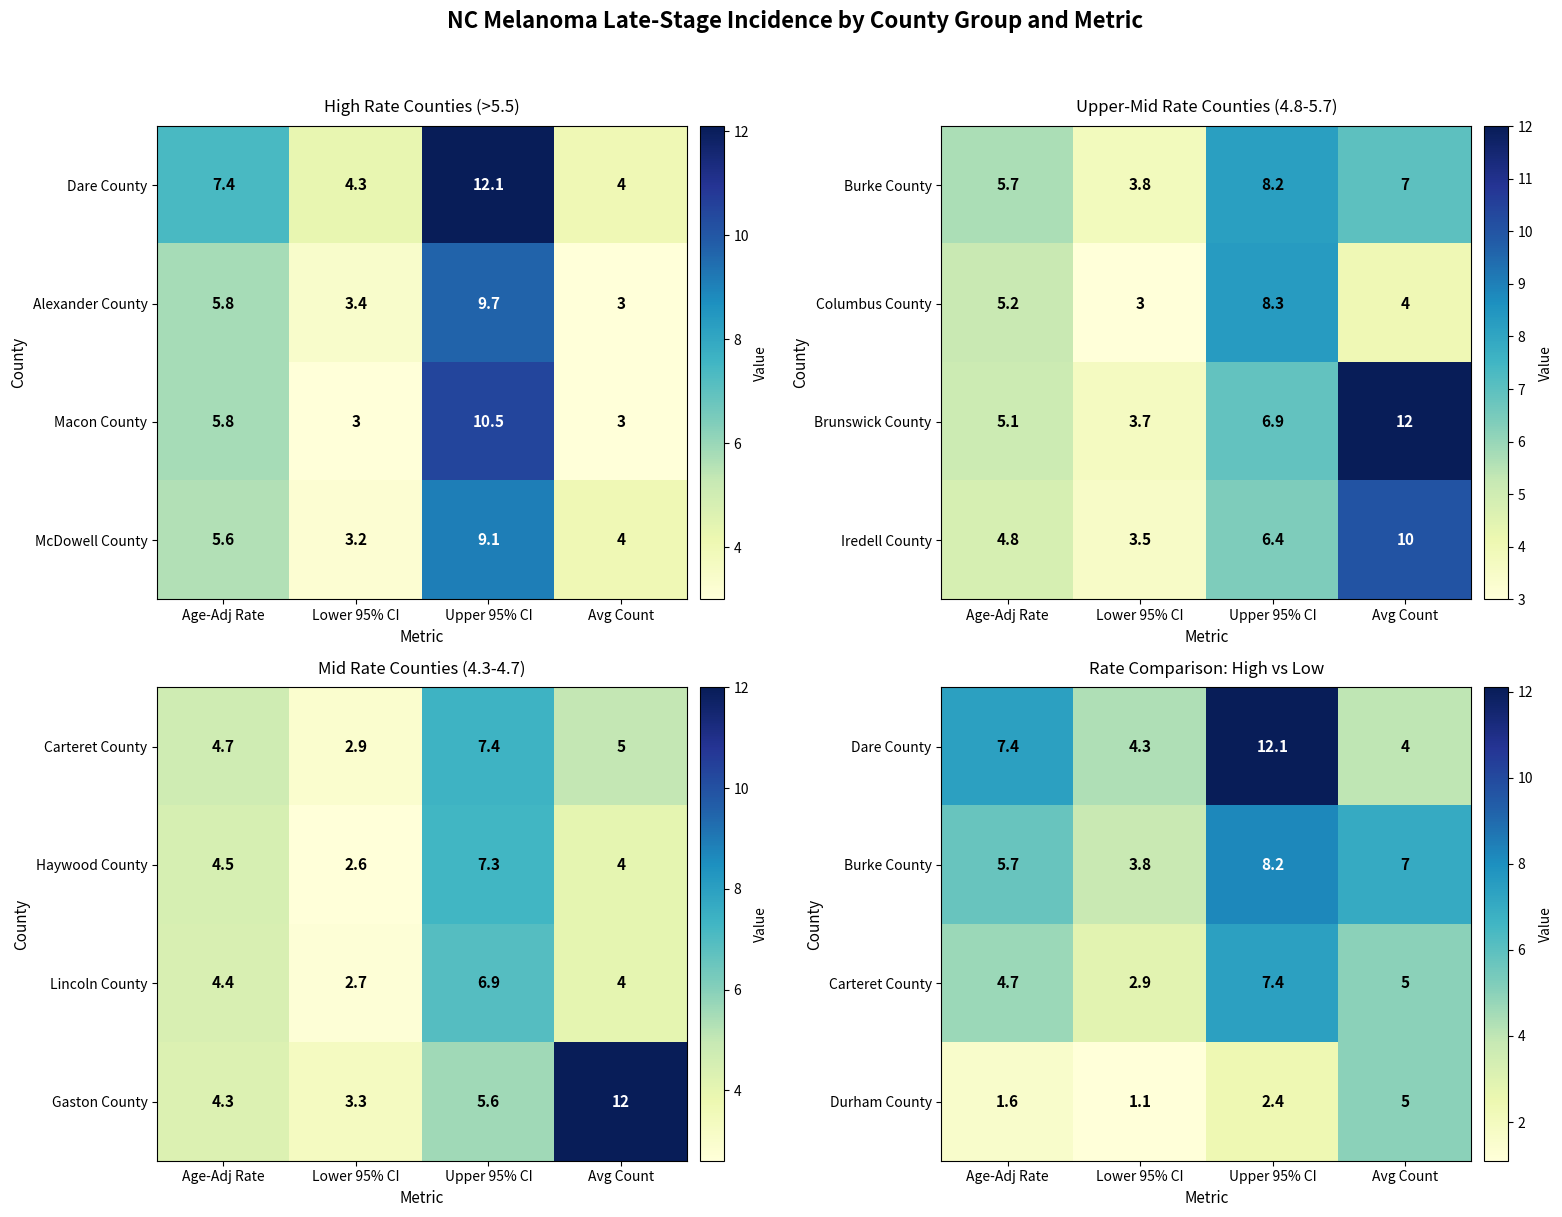

The value of Durham County at Avg Count is 5.0. True or false?

True